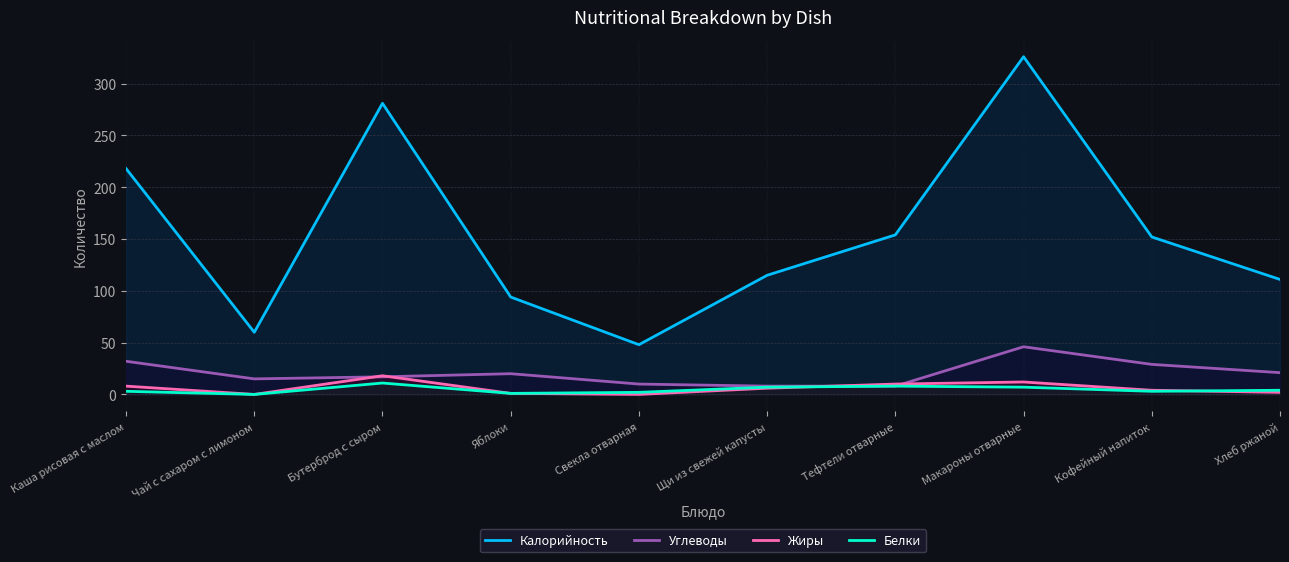

At which label is Жиры closest to 9?

Каша рисовая с маслом